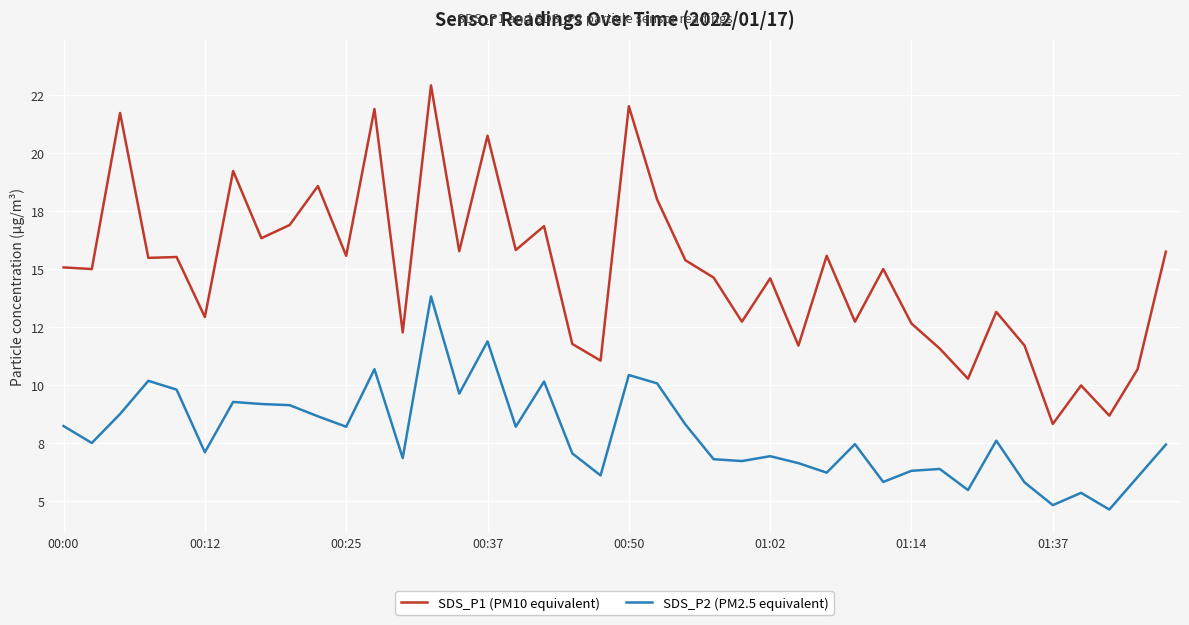

True or false: SDS_P1 (PM10 equivalent) and SDS_P2 (PM2.5 equivalent) intersect in this chart.

False